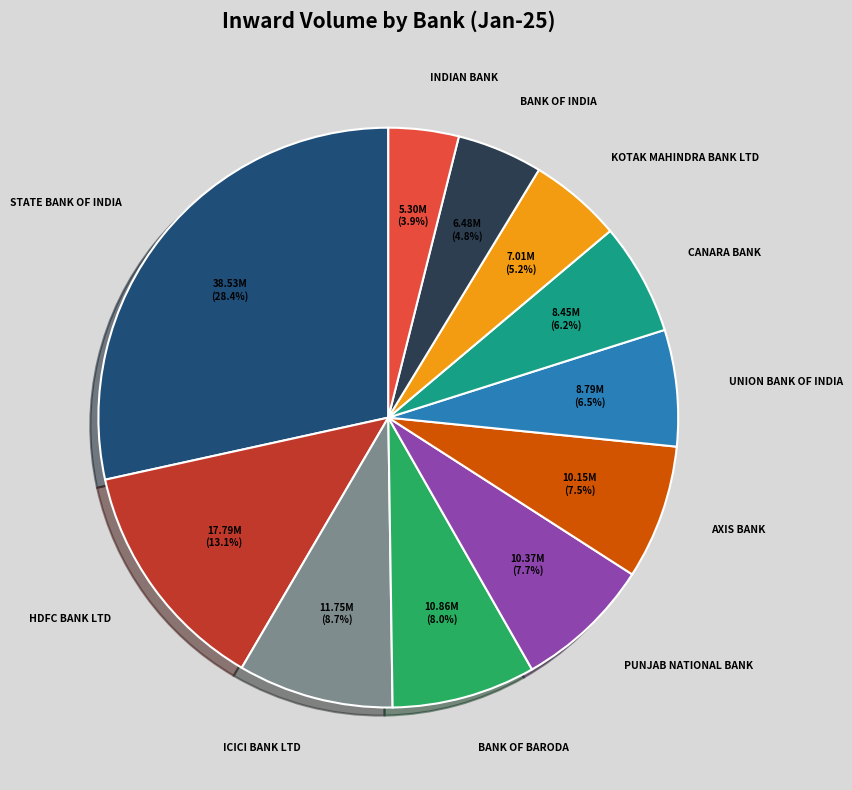

True or false: PUNJAB NATIONAL BANK accounts for 8% of the total.

True